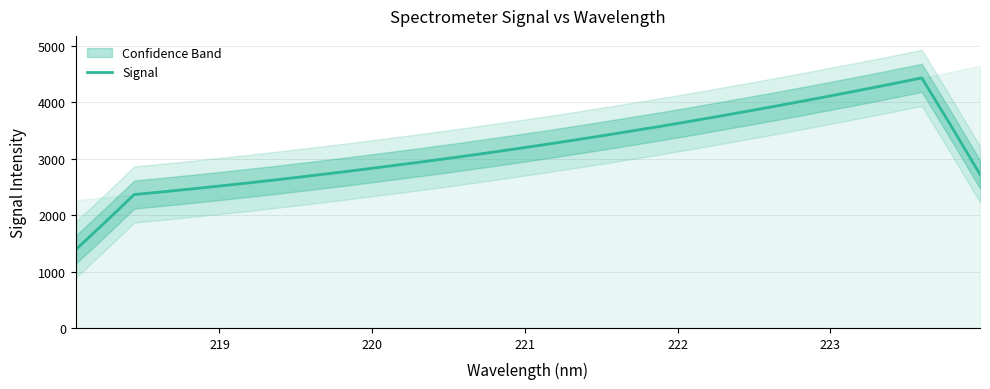

Does the chart display data point markers on the line(s)?

No